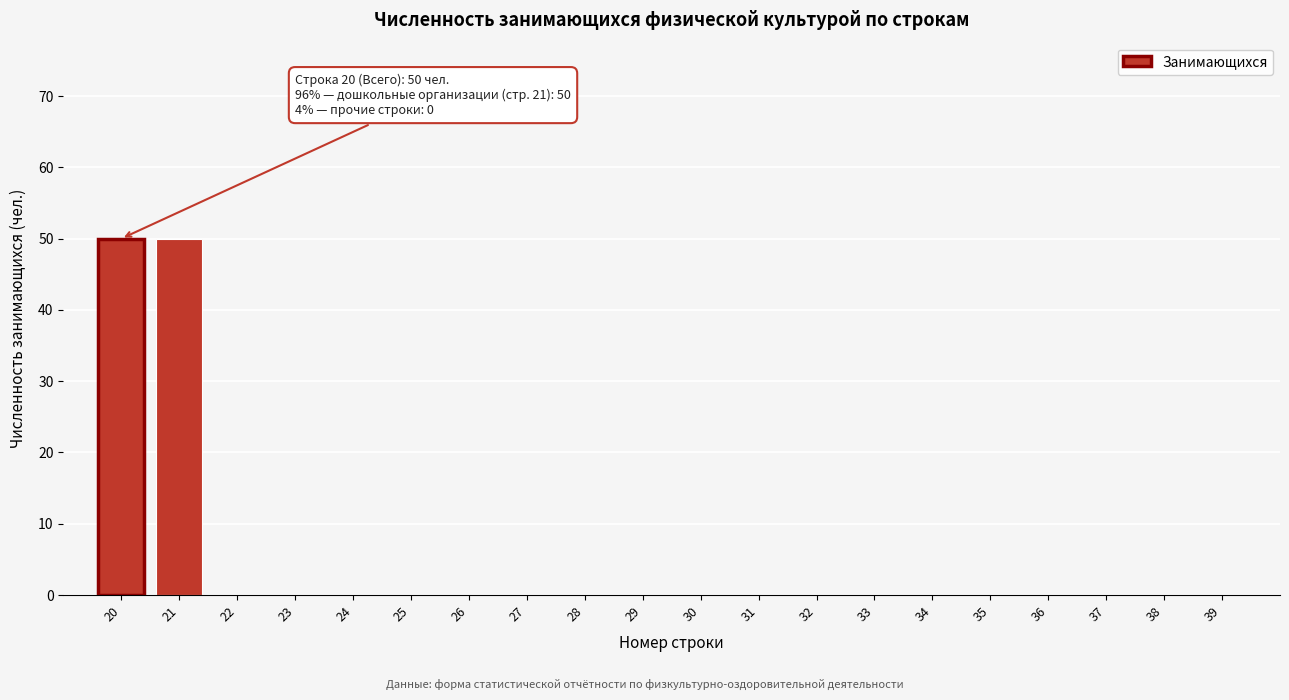

Reading right to left, list all the values displayed in this chart.

39=0	38=0	37=0	36=0	35=0	34=0	33=0	32=0	31=0	30=0	29=0	28=0	27=0	26=0	25=0	24=0	23=0	22=0	21=50	20=50